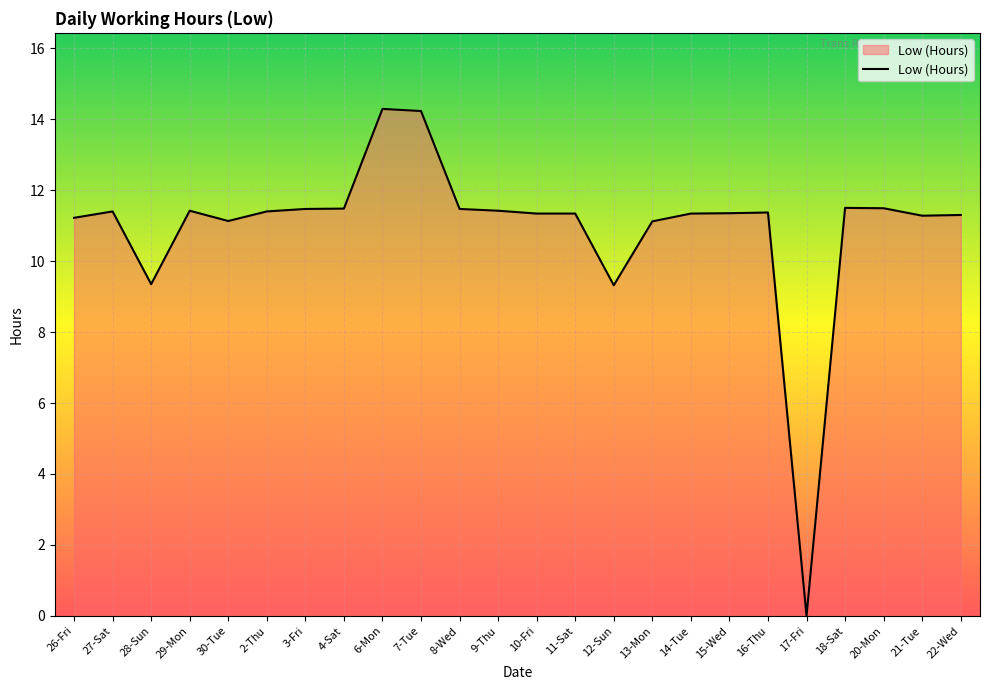

Read the value at 3-Fri.

11.5